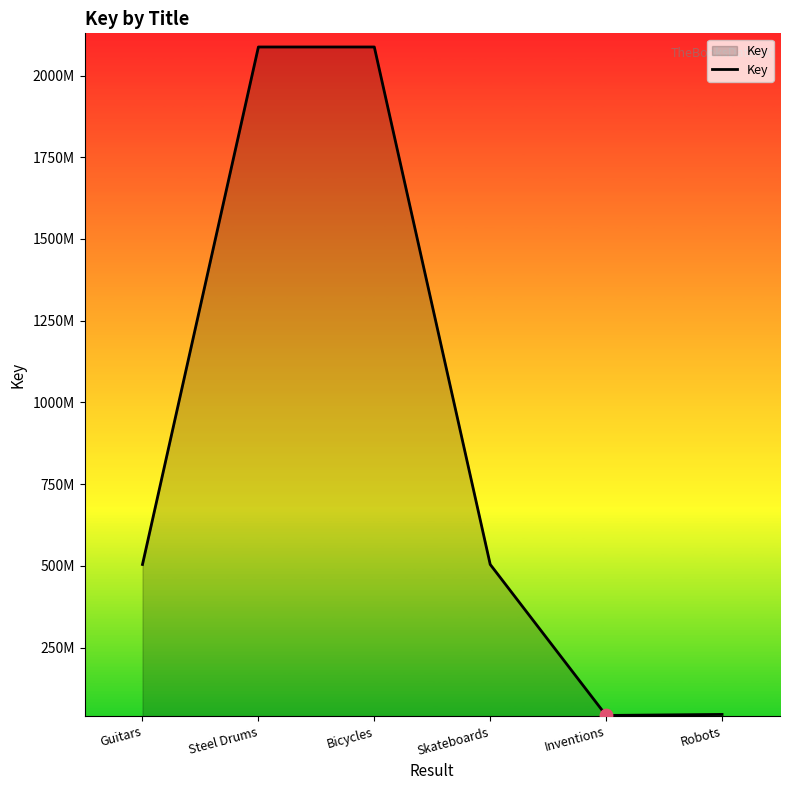

Between Skateboards and Inventions, which is larger?

Skateboards